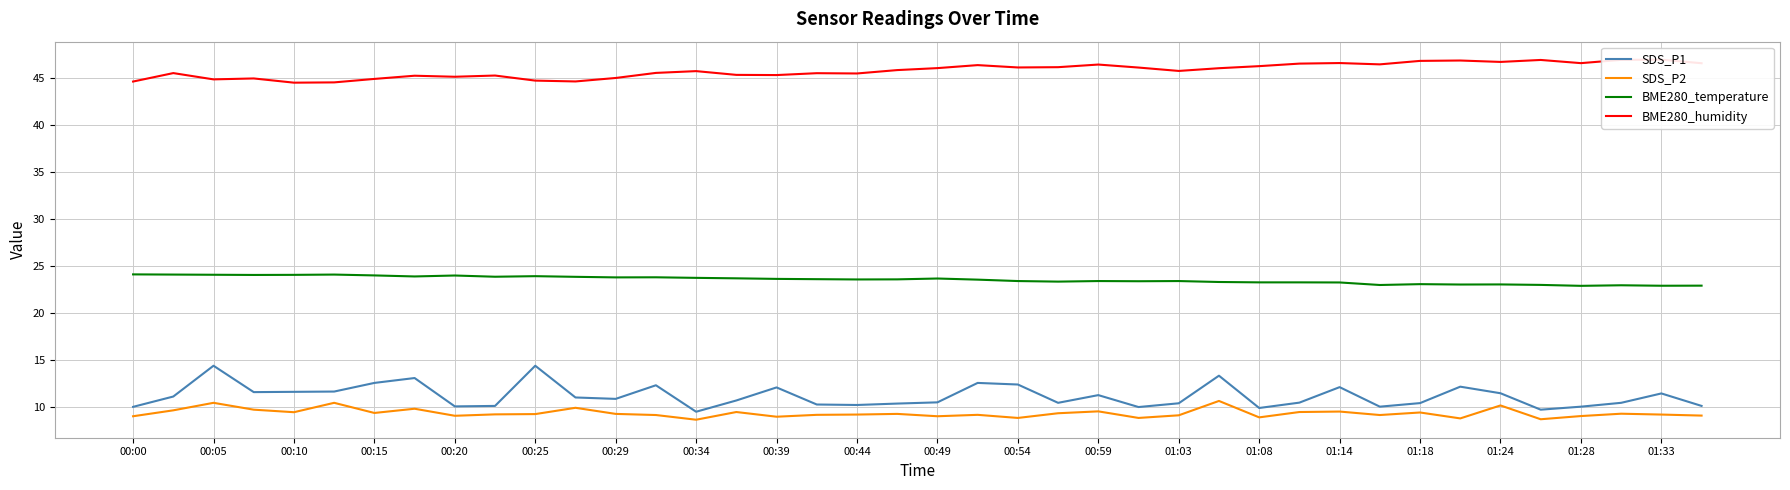

How many distinct data groups are displayed?

4